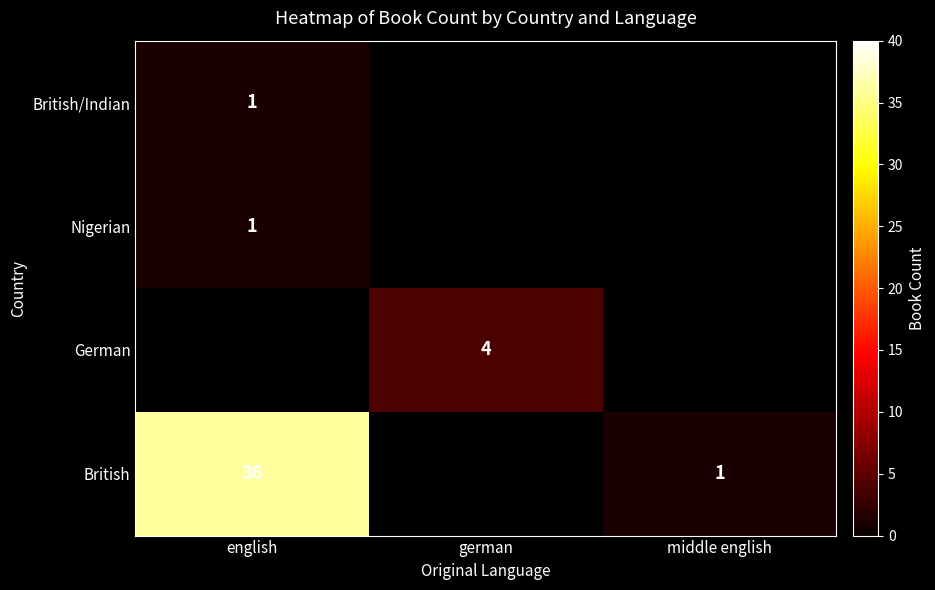

True or false: British has a value of 36 at english.

True